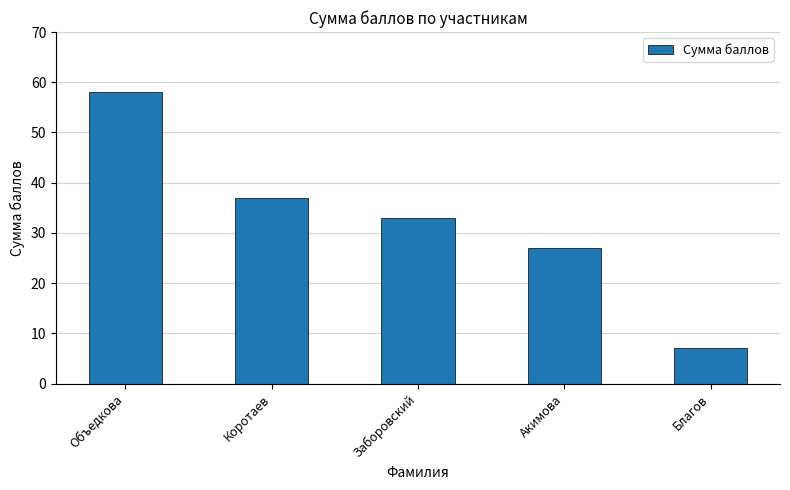

What is the approximate value at Объедкова, to the nearest 5?

60